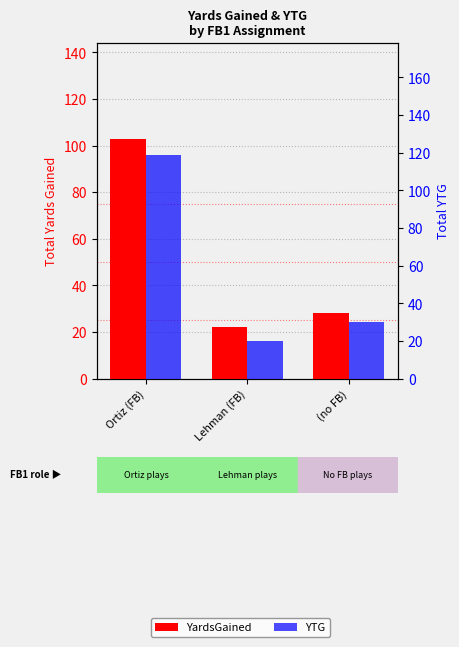

At (no FB), list the series in order from largest to smallest.

YTG, YardsGained